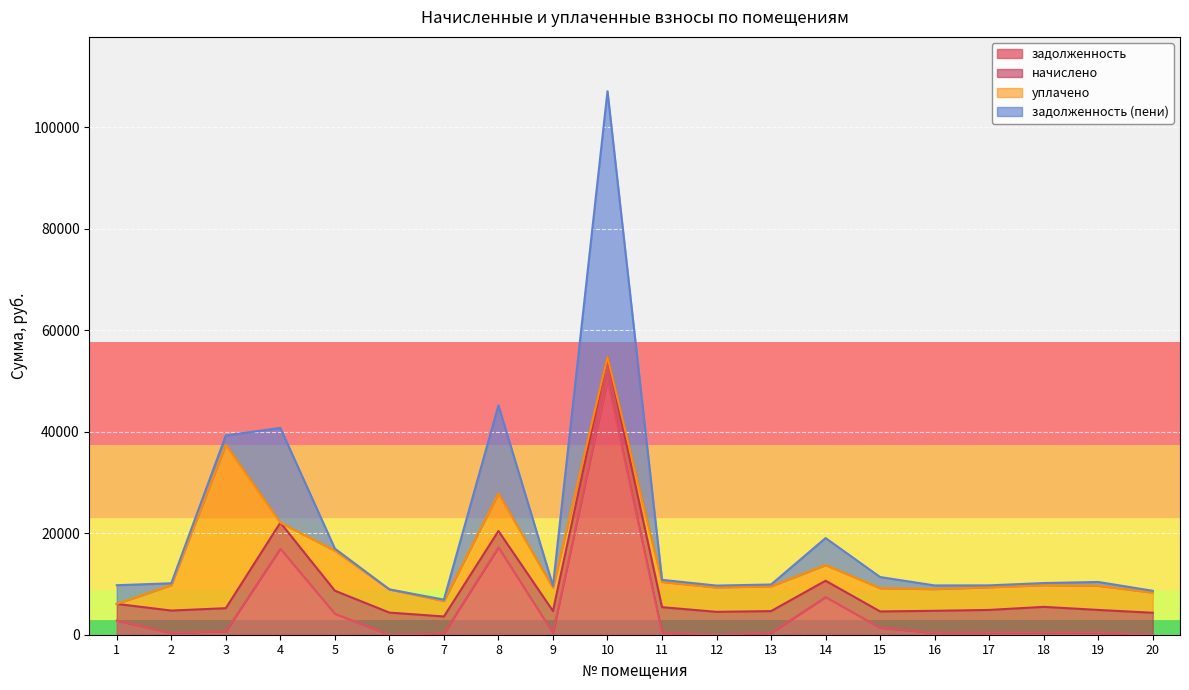

What is the approximate value of задолженность at 7?

276.5